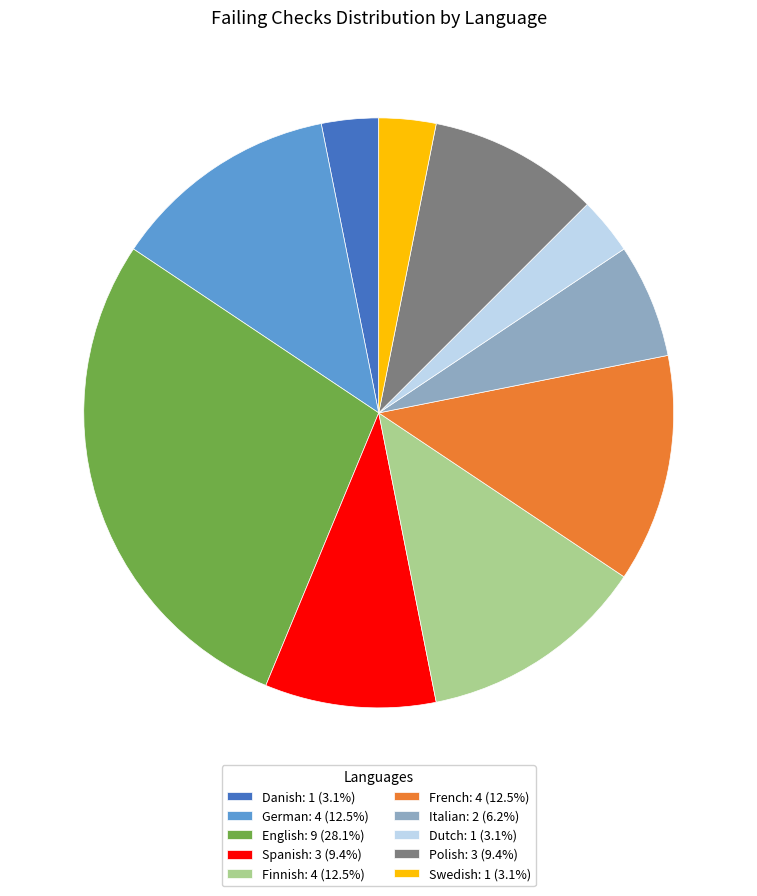

Is the sum of Finnish: 4 (12.5%) and German: 4 (12.5%) greater than half?

No